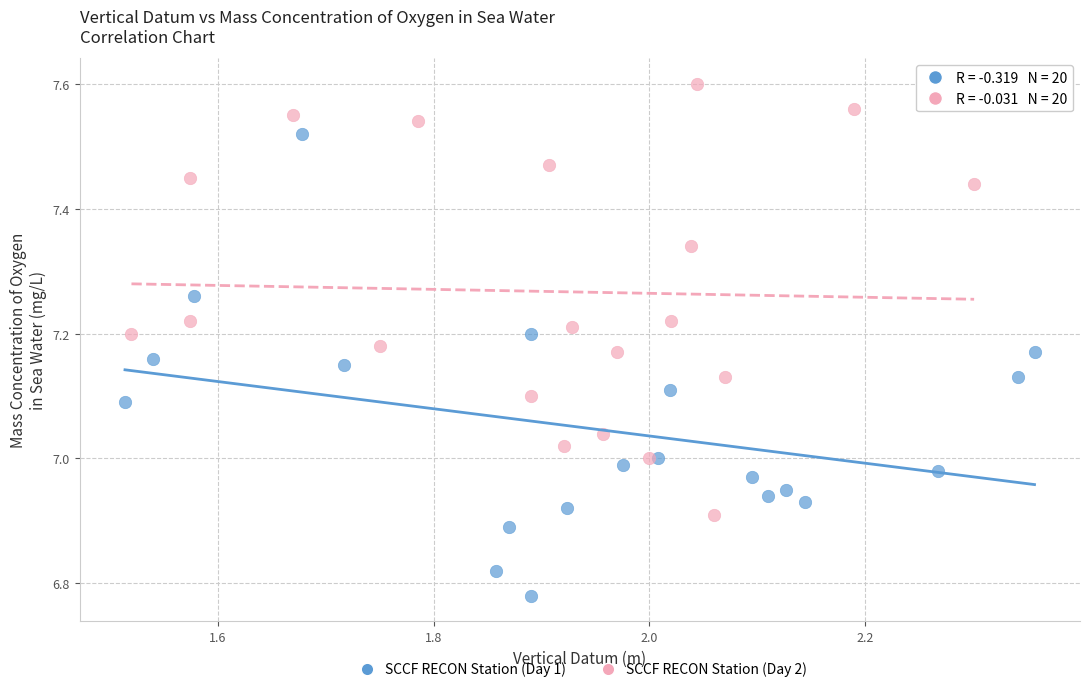

Which series contains the lowest Y value?

SCCF RECON Station (Day 1)